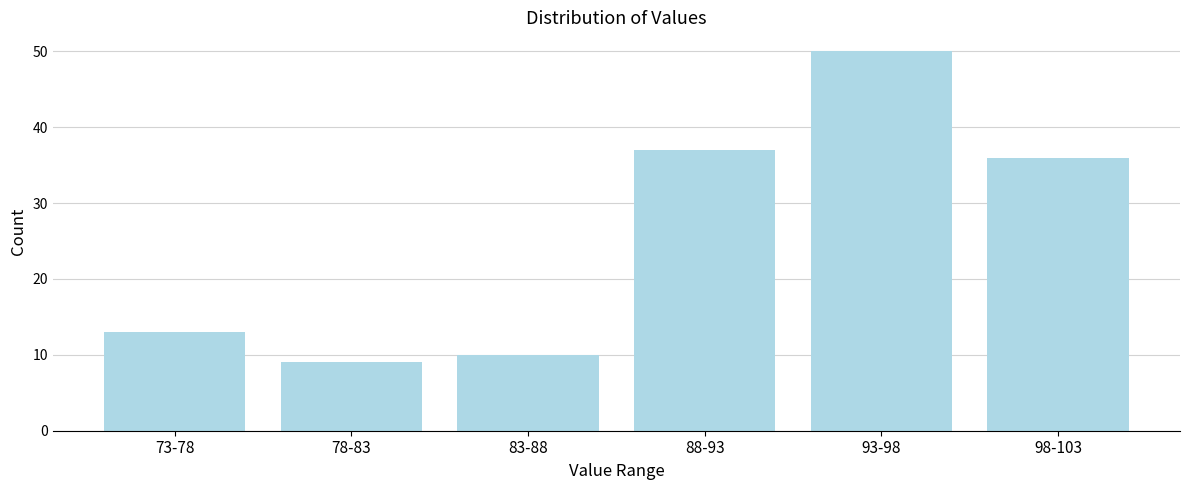

Reading right to left, what are all the values shown in this chart?

36	50	37	10	9	13